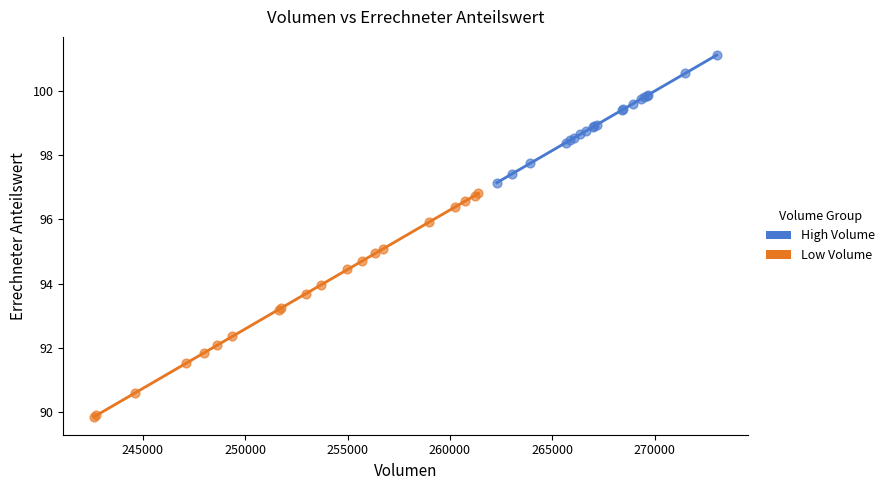

What are all the series names shown in the legend?

High Volume, Low Volume